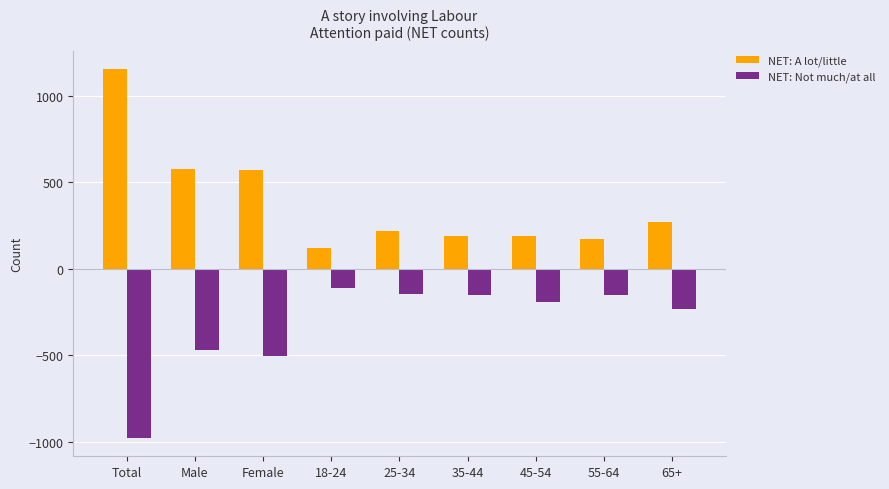

What is the difference between the highest and lowest values at 18-24?

228